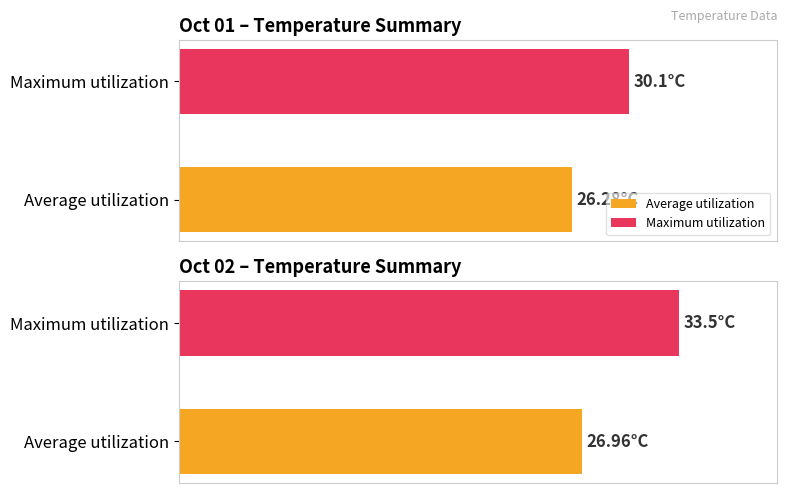

What is the maximum value for Maximum utilization?

33.5